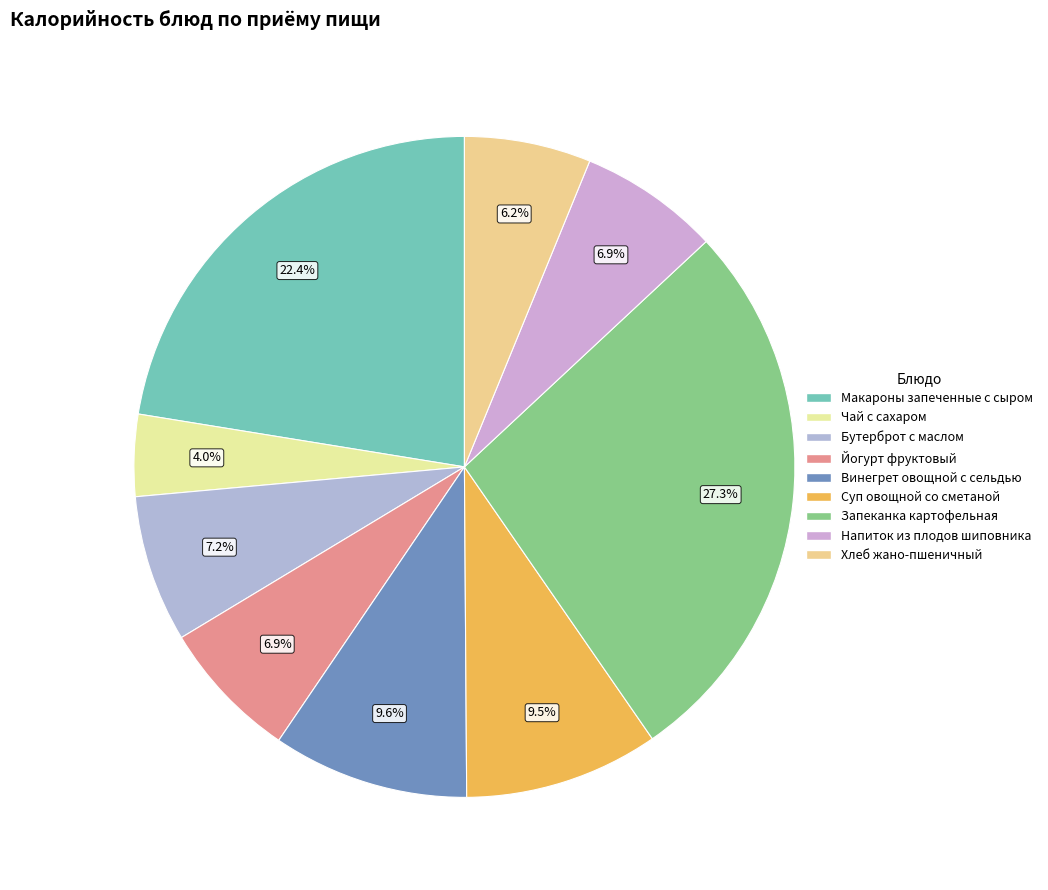

Is the sum of Напиток из плодов шиповника and Бутерброт с маслом greater than half?

No